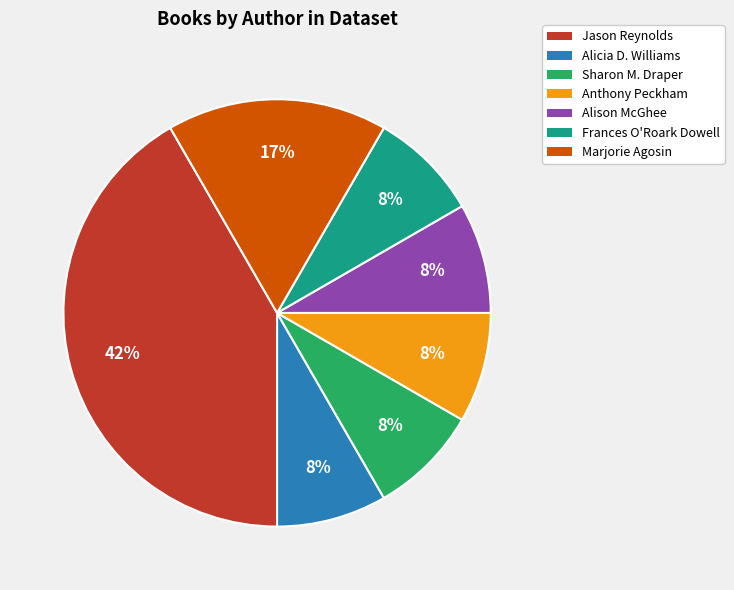

To the nearest percent, what portion does Marjorie Agosin represent?

17%